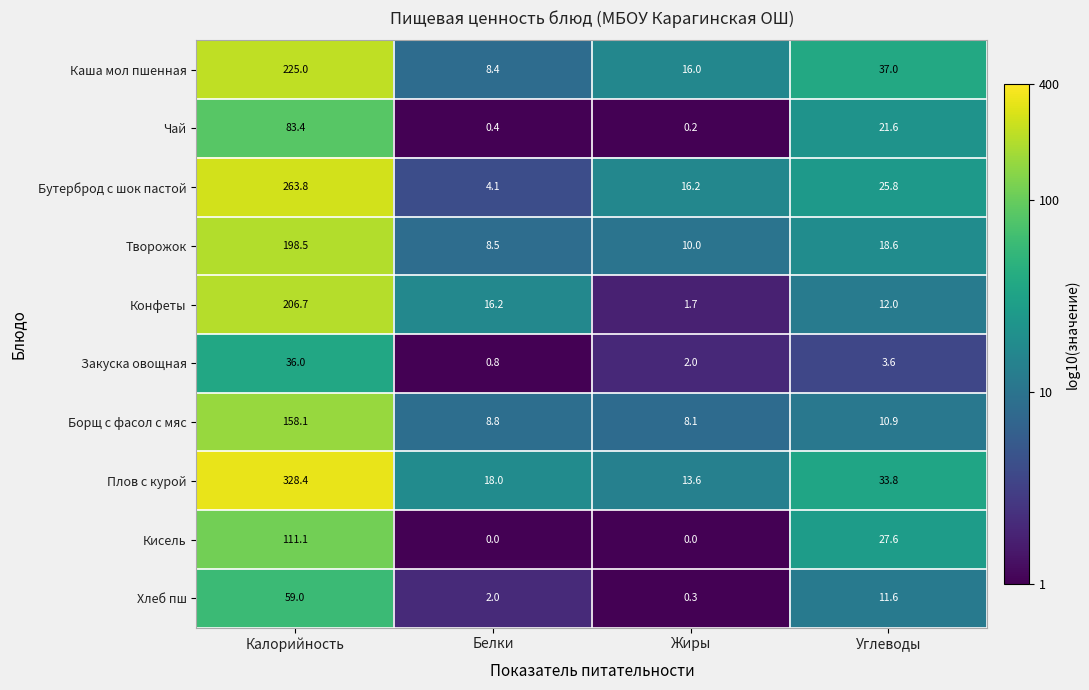

Between Калорийность and Белки, which series saw the biggest shift?

Плов с курой